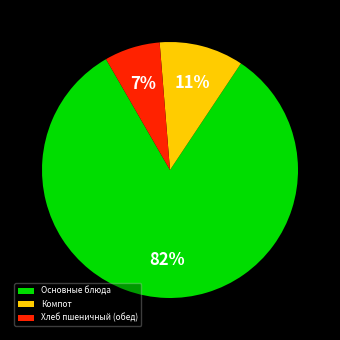

How many slices are in this pie chart?

3